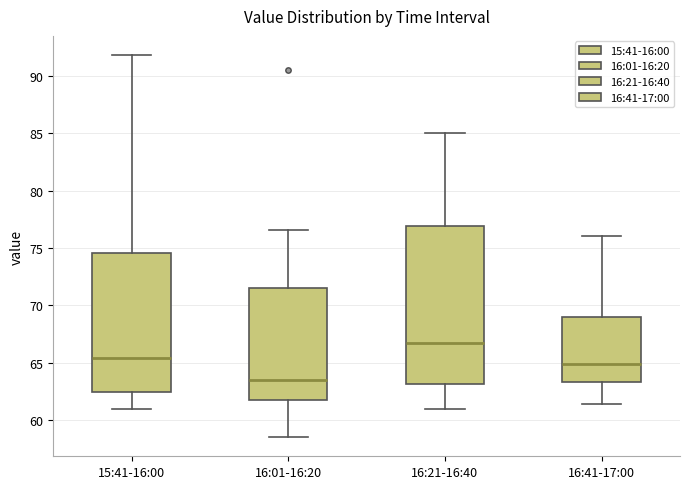

Reading left to right, read every box against the y-axis: the position of its median line, the range the box covers, and the ends of its whiskers. The values are not printed on the chart, so give them approximately, as read against the axis.

15:41-16:00: median 65.5, box 62.5 to 74.5, whiskers 61.0 to 92.0
16:01-16:20: median 63.5, box 62.0 to 71.5, whiskers 58.5 to 76.5
16:21-16:40: median 66.5, box 63.0 to 77.0, whiskers 61.0 to 85.0
16:41-17:00: median 65.0, box 63.5 to 69.0, whiskers 61.5 to 76.0